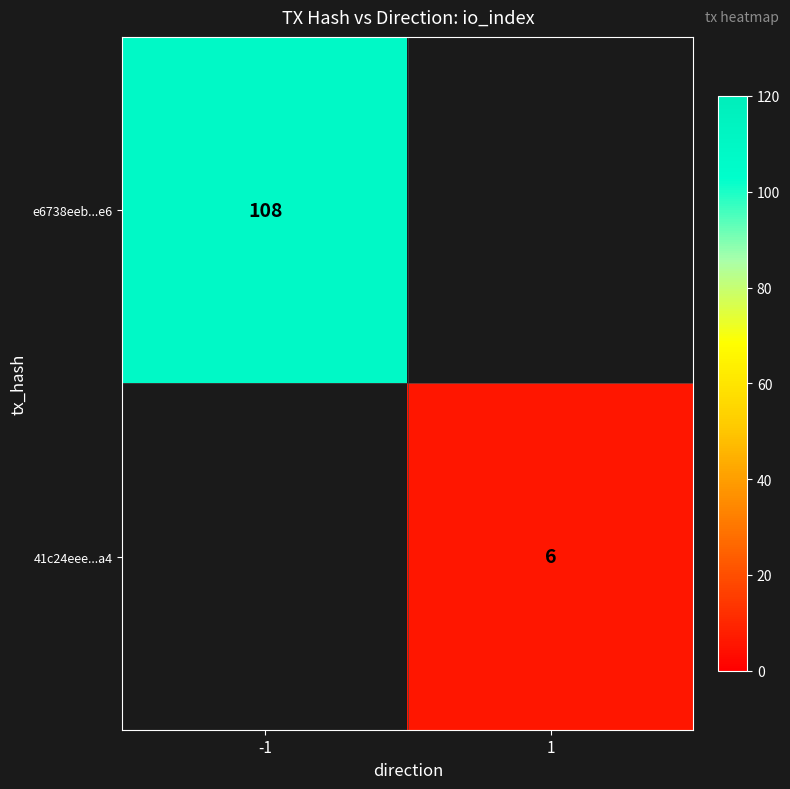

How many distinct data groups are displayed?

2